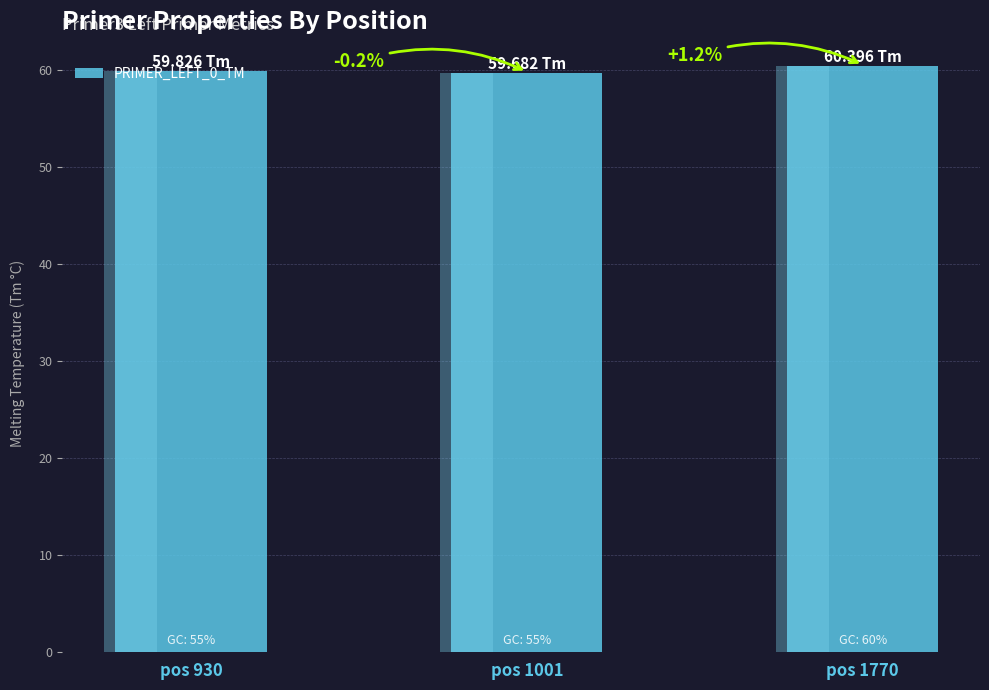

How many bars are there in total?

3